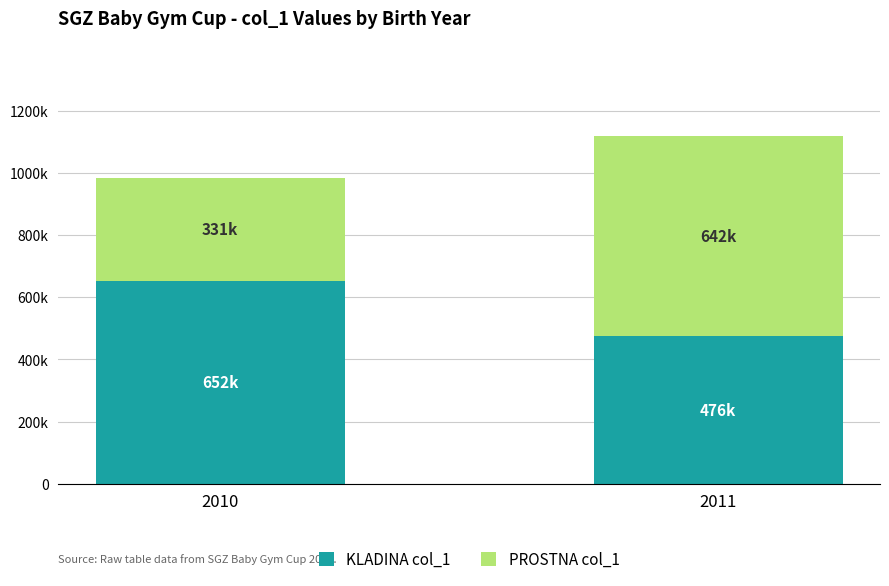

What are all the series names shown in the legend?

KLADINA col_1, PROSTNA col_1